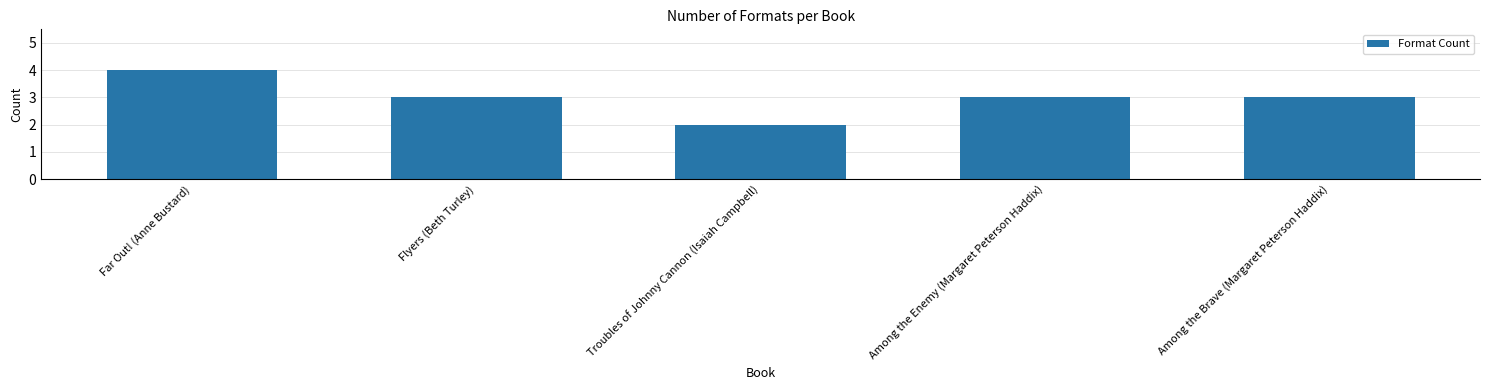

The chart shows a value of 5 at Among the Enemy (Margaret Peterson Haddix). True or false?

False